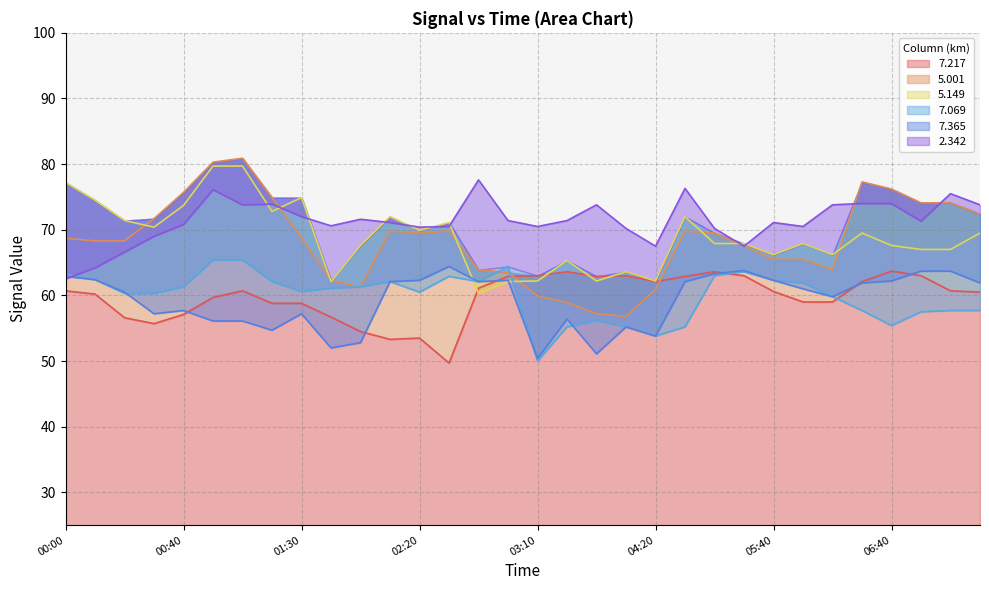

Which series ends up on top after the final intersection of 7.365 and 7.069?

7.069